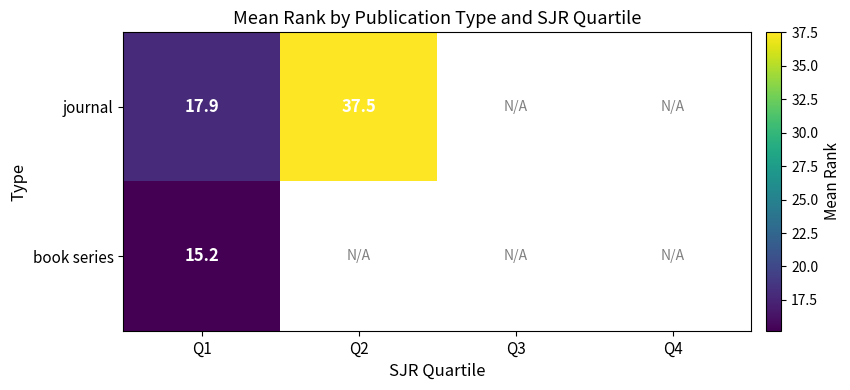

At which category is the sum across all series the highest?

Q1